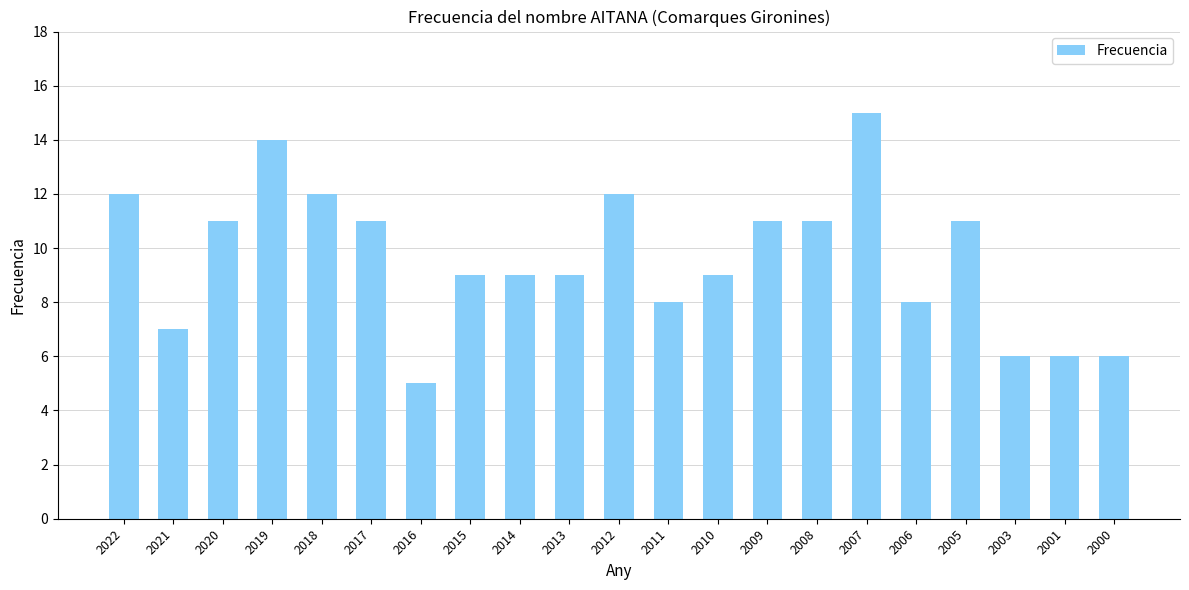

The value at 2014 is 4. True or false?

False